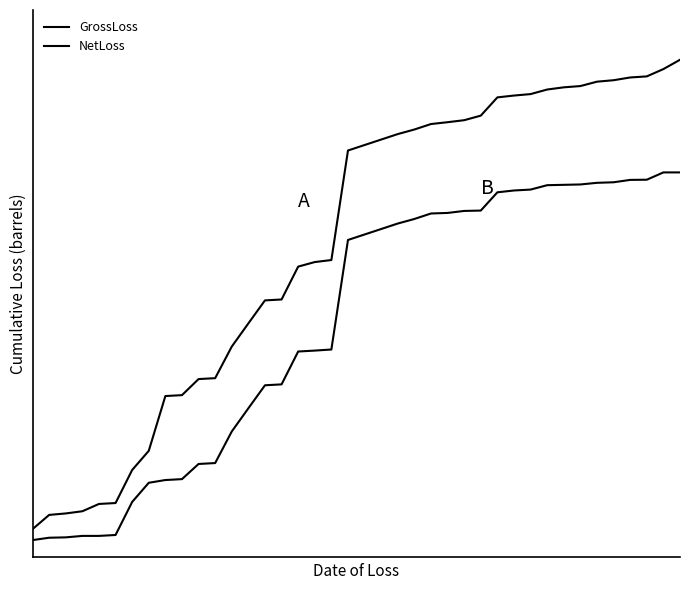

Which series has the largest total across all categories?

GrossLoss